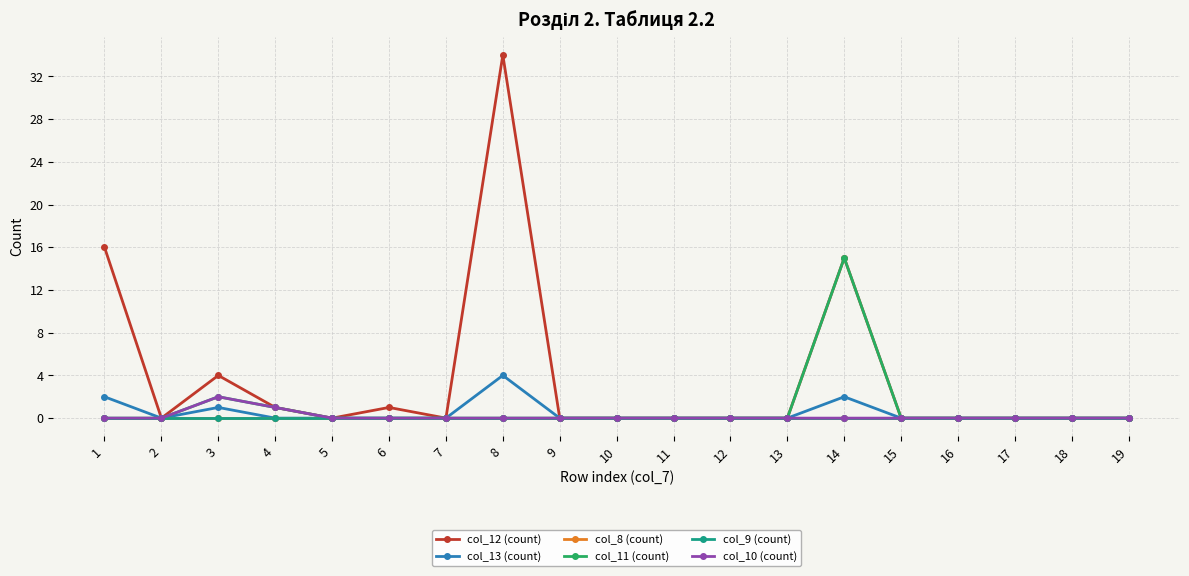

Which series has the largest range (max minus min)?

col_12 (count)